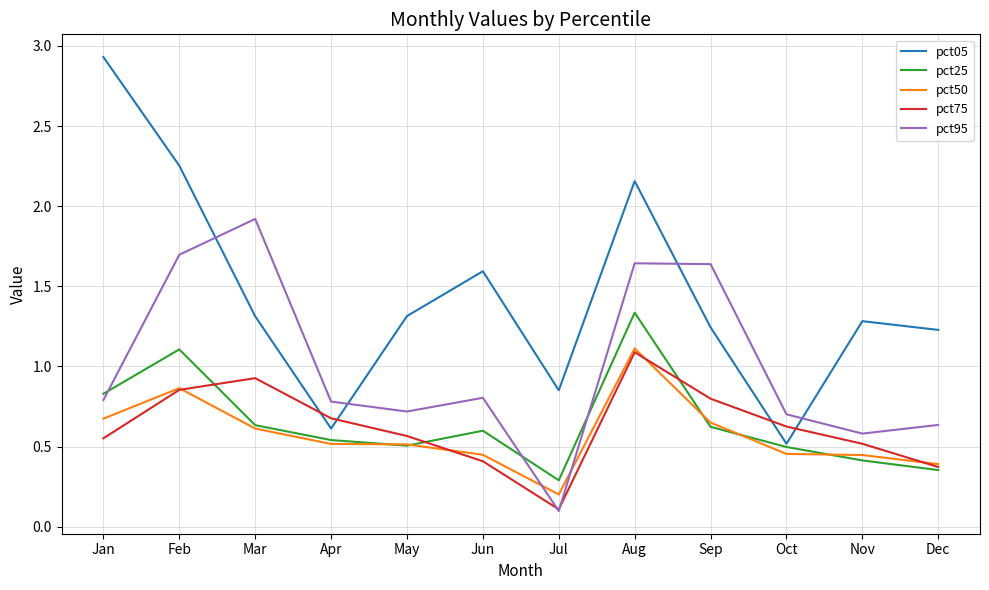

Between Jan and May, which series saw the biggest shift?

pct05